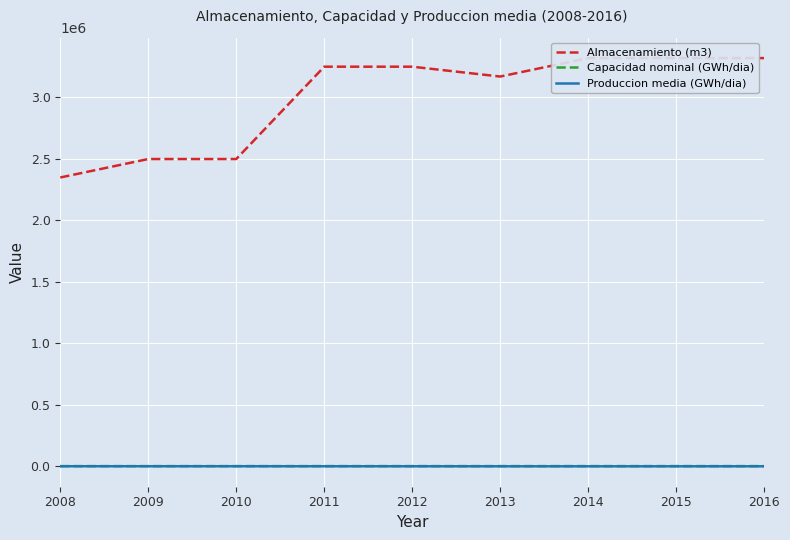

How many values in the Capacidad nominal (GWh/dia) series are below 1980?

4